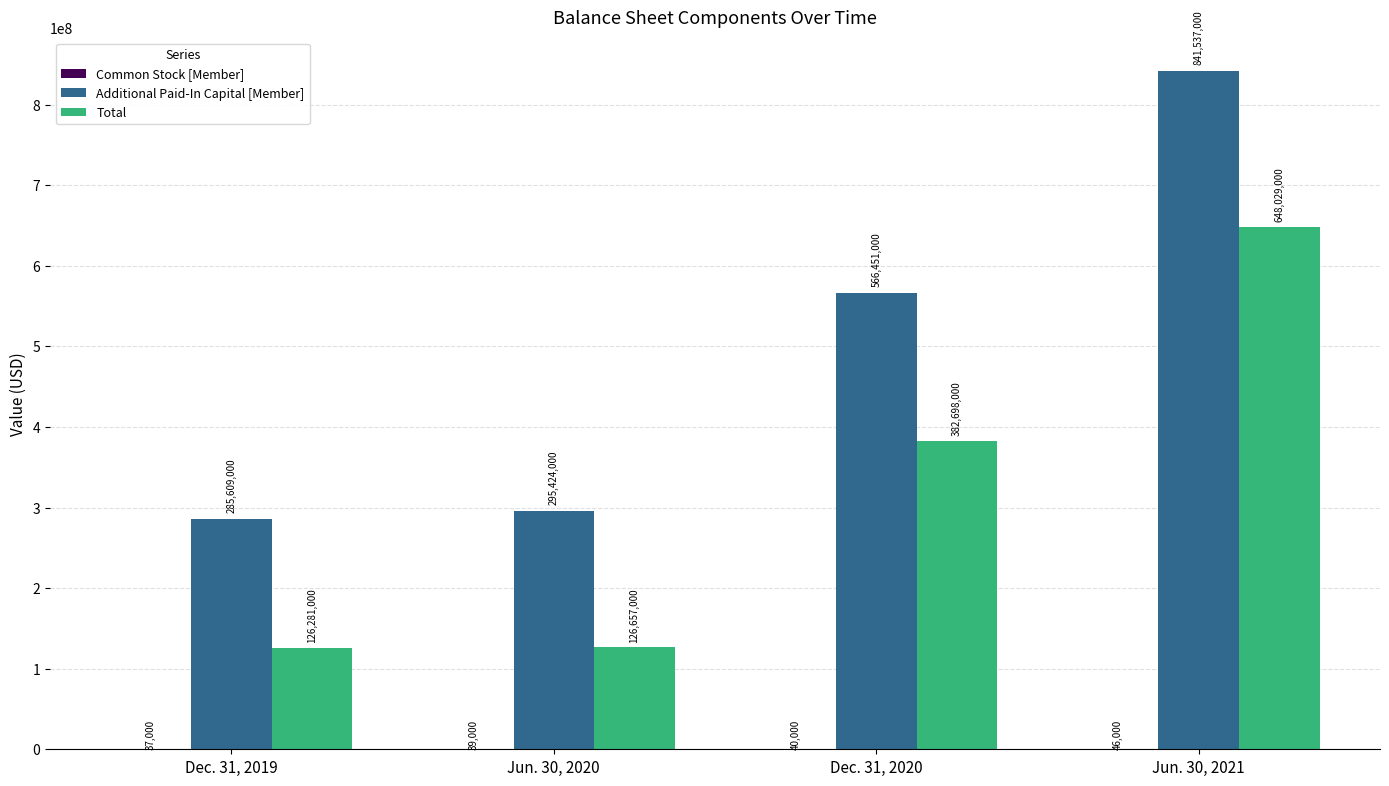

Where is Total nearest to the value 387155000?

Dec. 31, 2020